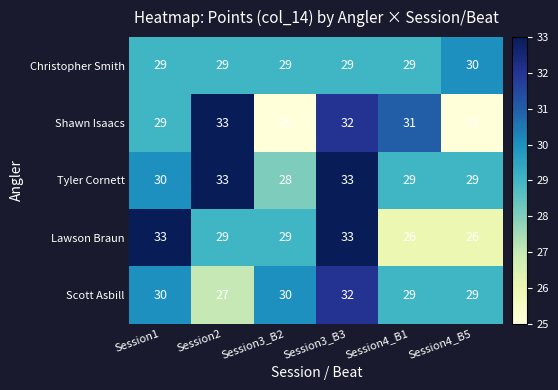

What is the minimum value shown in the chart?

25